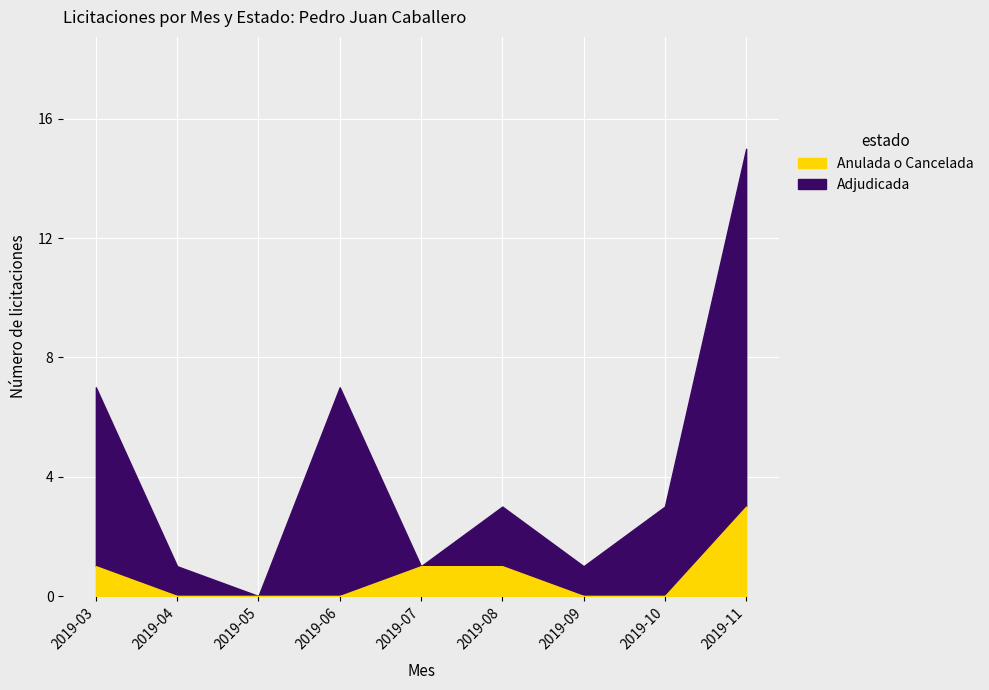

What are all the series names shown in the legend?

Anulada o Cancelada, Adjudicada